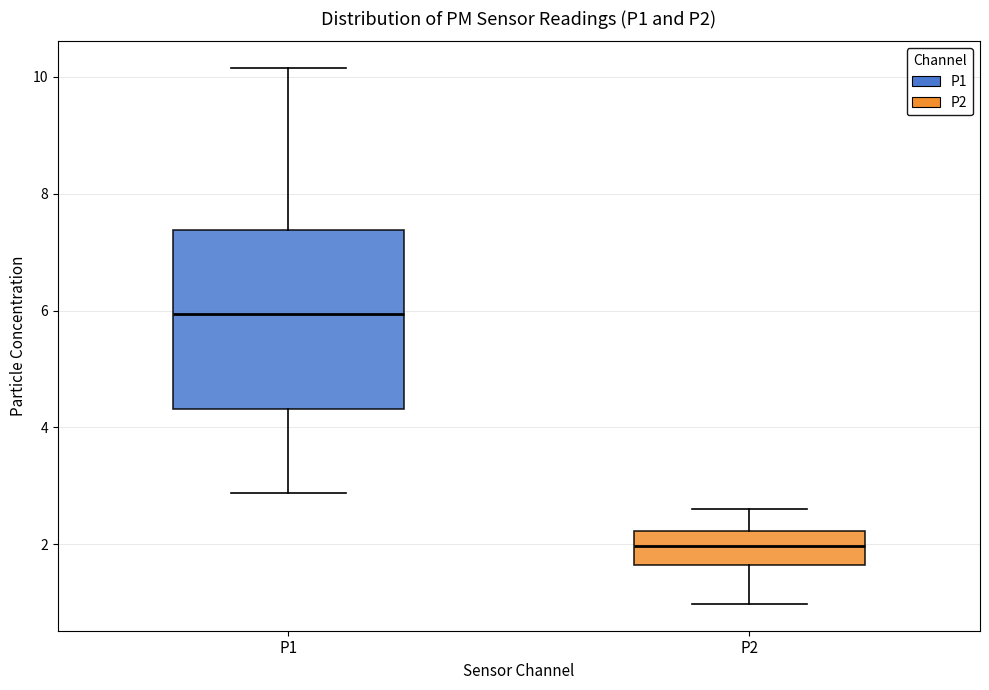

Which box's median line is the lowest?

P2